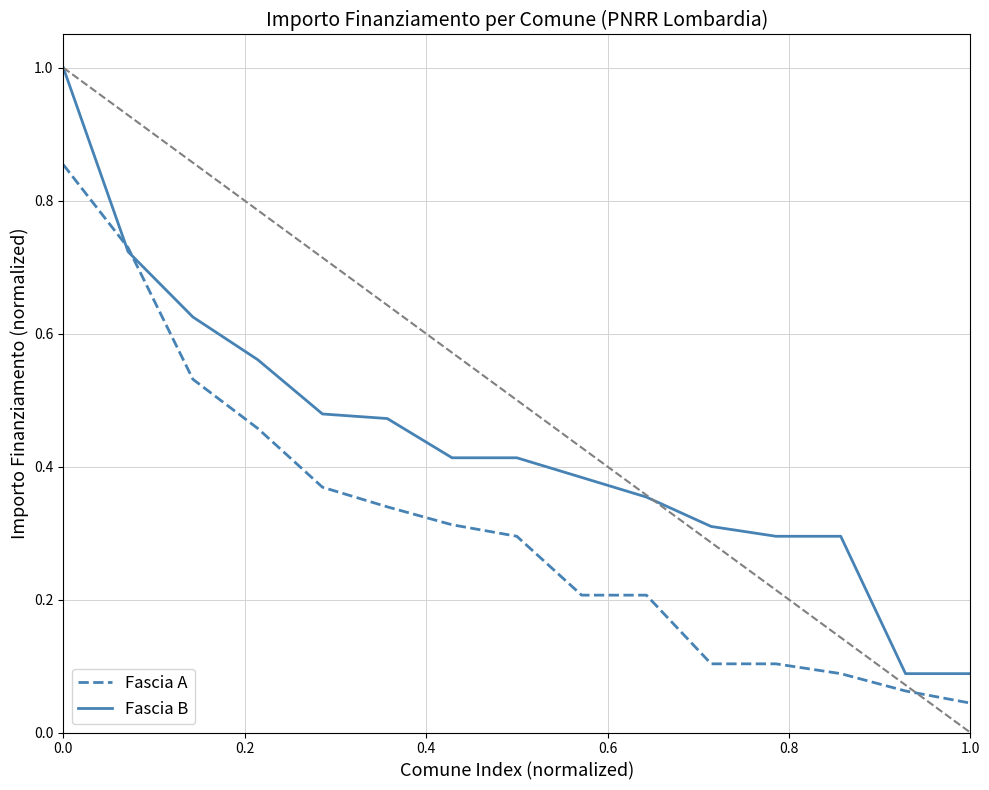

What are all the series names shown in the legend?

Fascia A, Fascia B